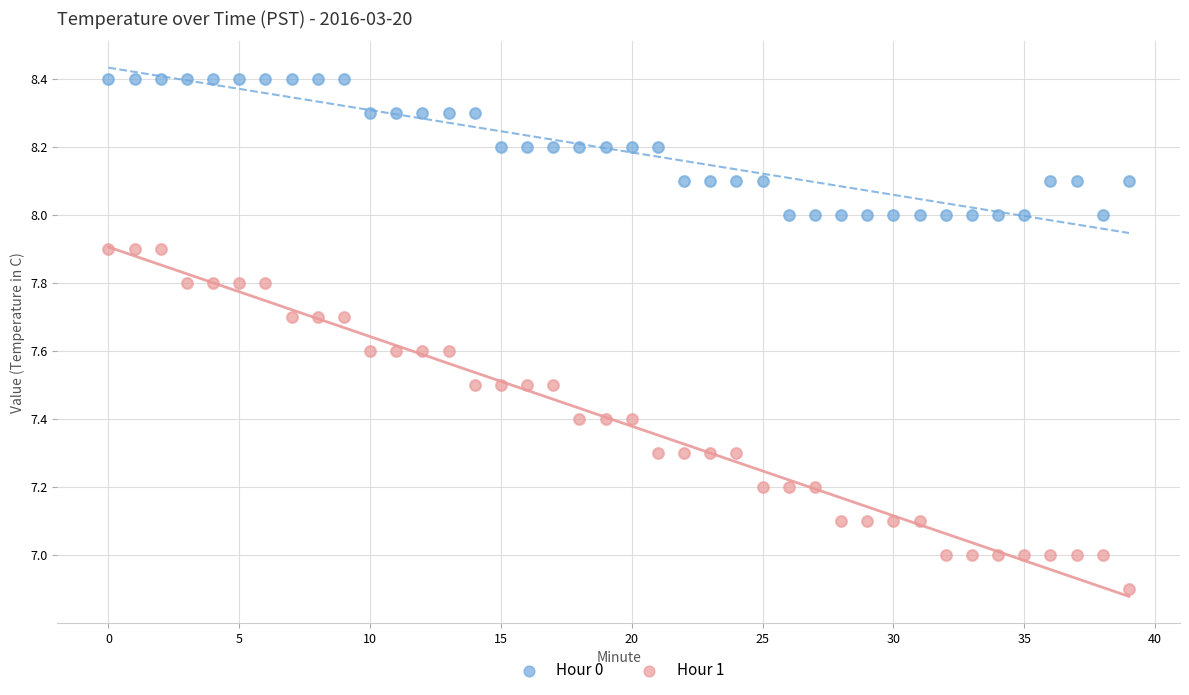

What are all the series names shown in the legend?

Hour 0, Hour 1